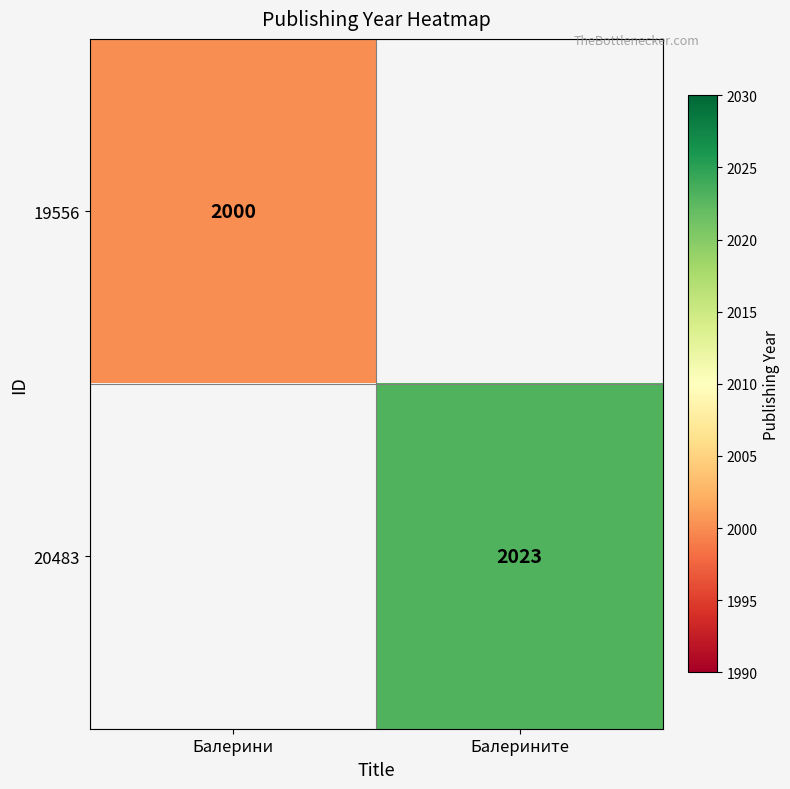

The 19556 series shows 2925 at Балерини. True or false?

False